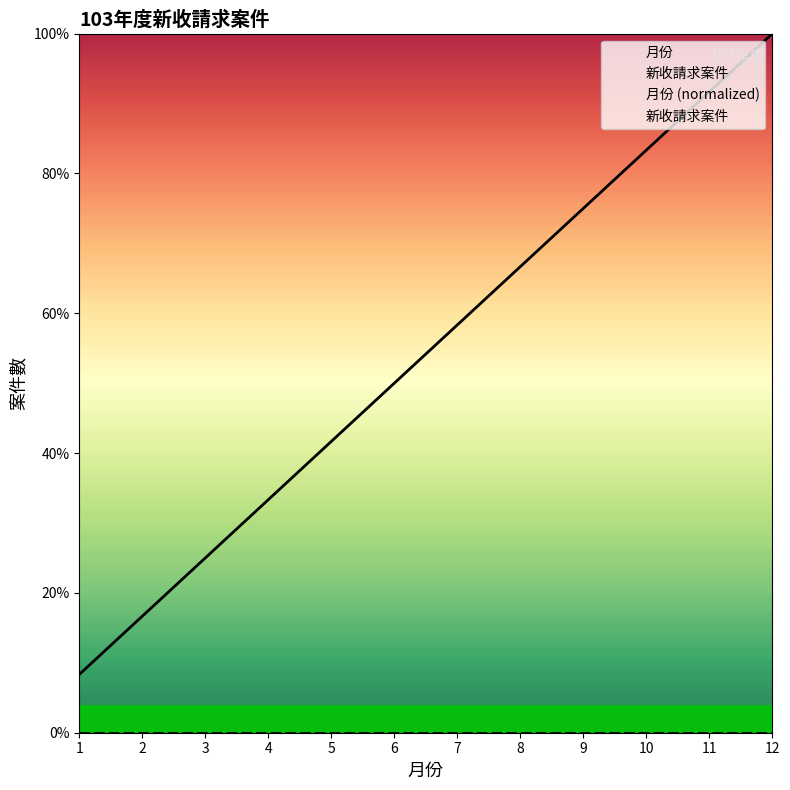

Reading right to left, transcribe all the data shown in this chart.

1.0	0.9	0.8	0.8	0.7	0.6	0.5	0.4	0.3	0.2	0.2	0.1